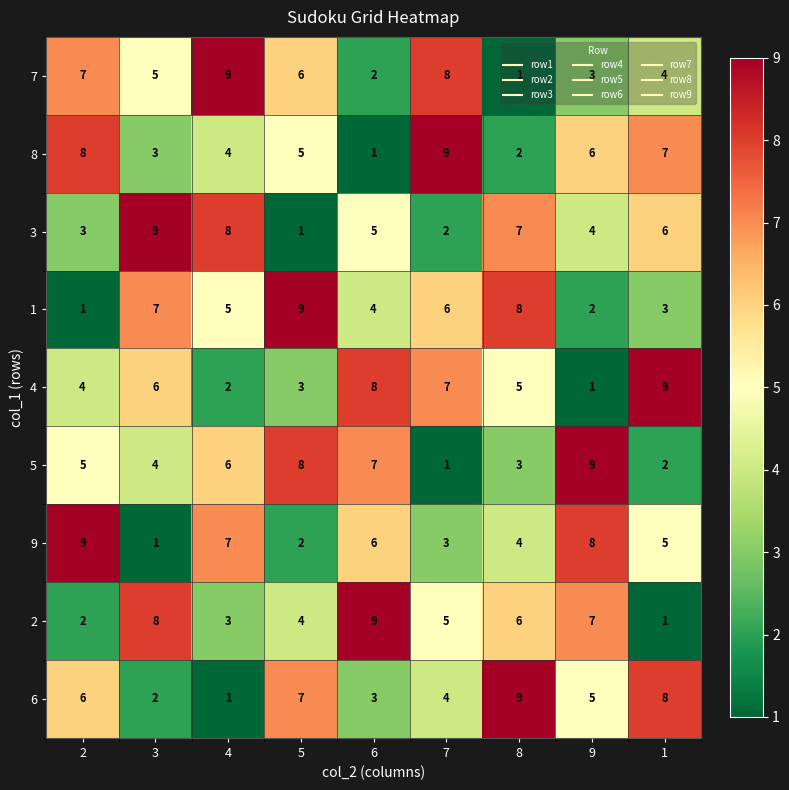

What is the sum of all 6 values?

45